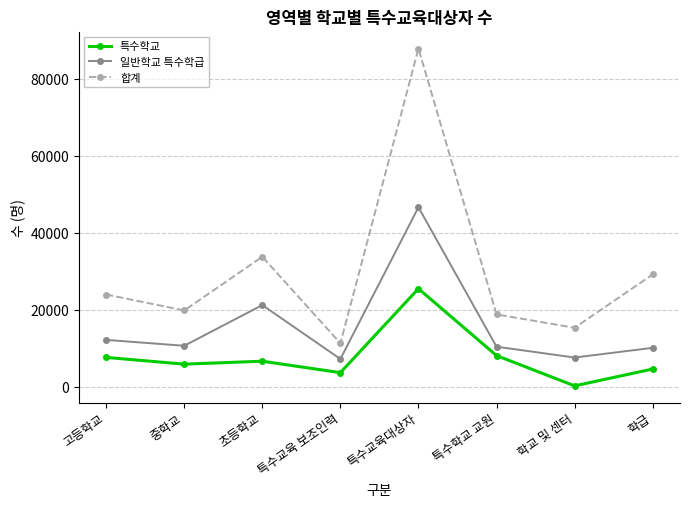

Read the 합계 value at 특수교육대상자.

87950